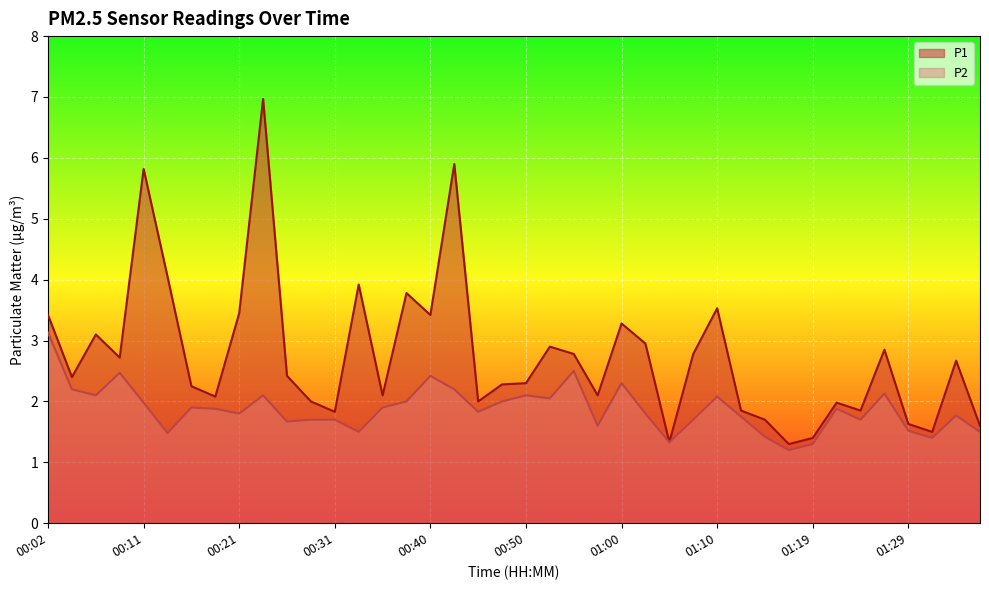

True or false: P2 has a value of 1.4 at 01:32.

True